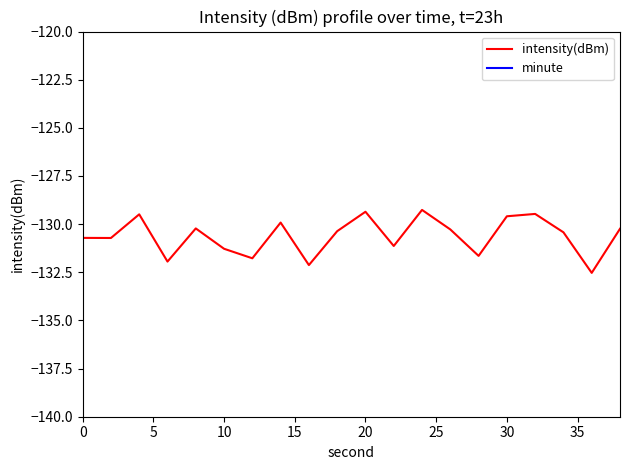

What is the lowest value of the intensity(dBm) series?

-132.5